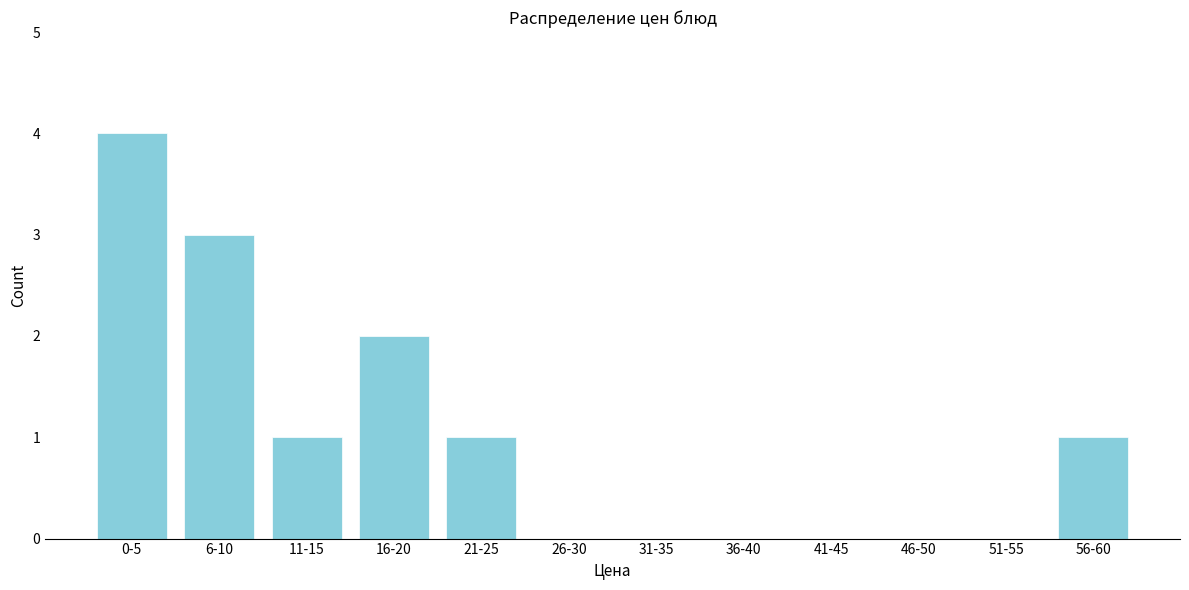

Reading left to right, extract all data points from this chart.

0-5=4	6-10=3	11-15=1	16-20=2	21-25=1	26-30=0	31-35=0	36-40=0	41-45=0	46-50=0	51-55=0	56-60=1